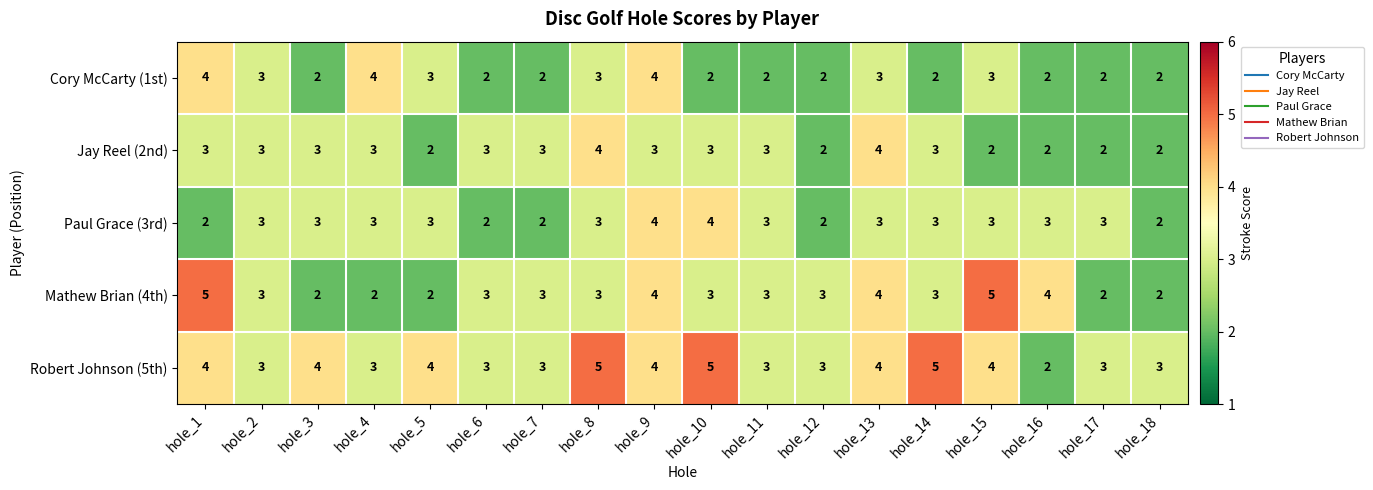

The value of Mathew Brian (4th) at hole_14 is 5. True or false?

False